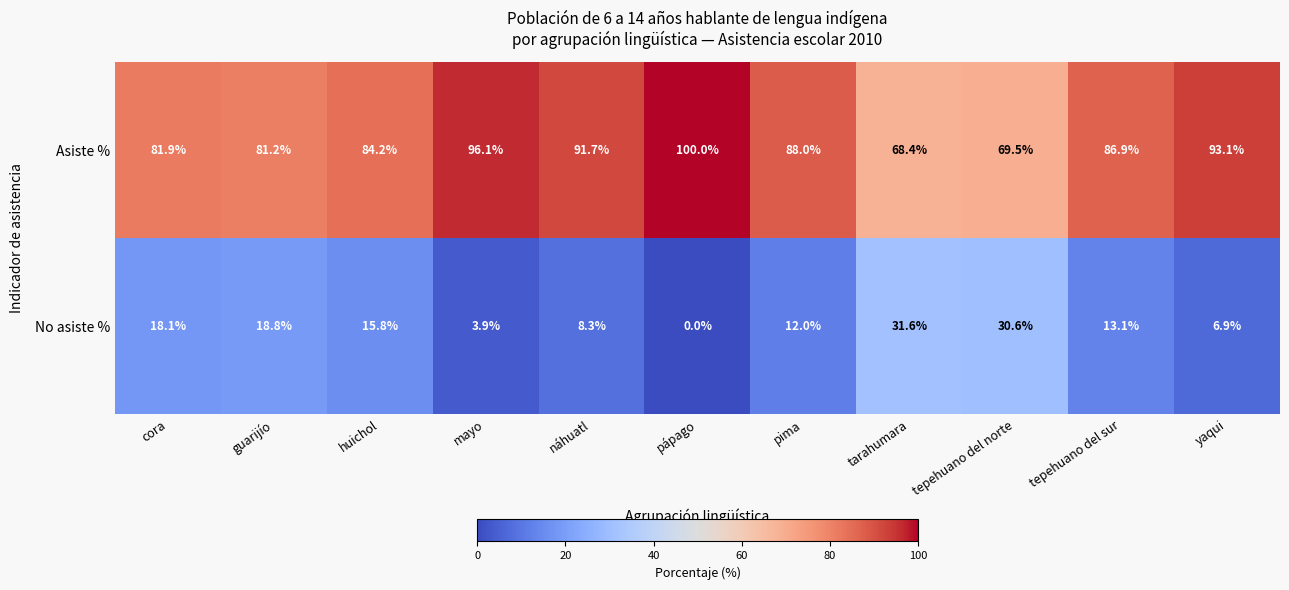

What is the spread (max minus min) of values at pima?

76.0